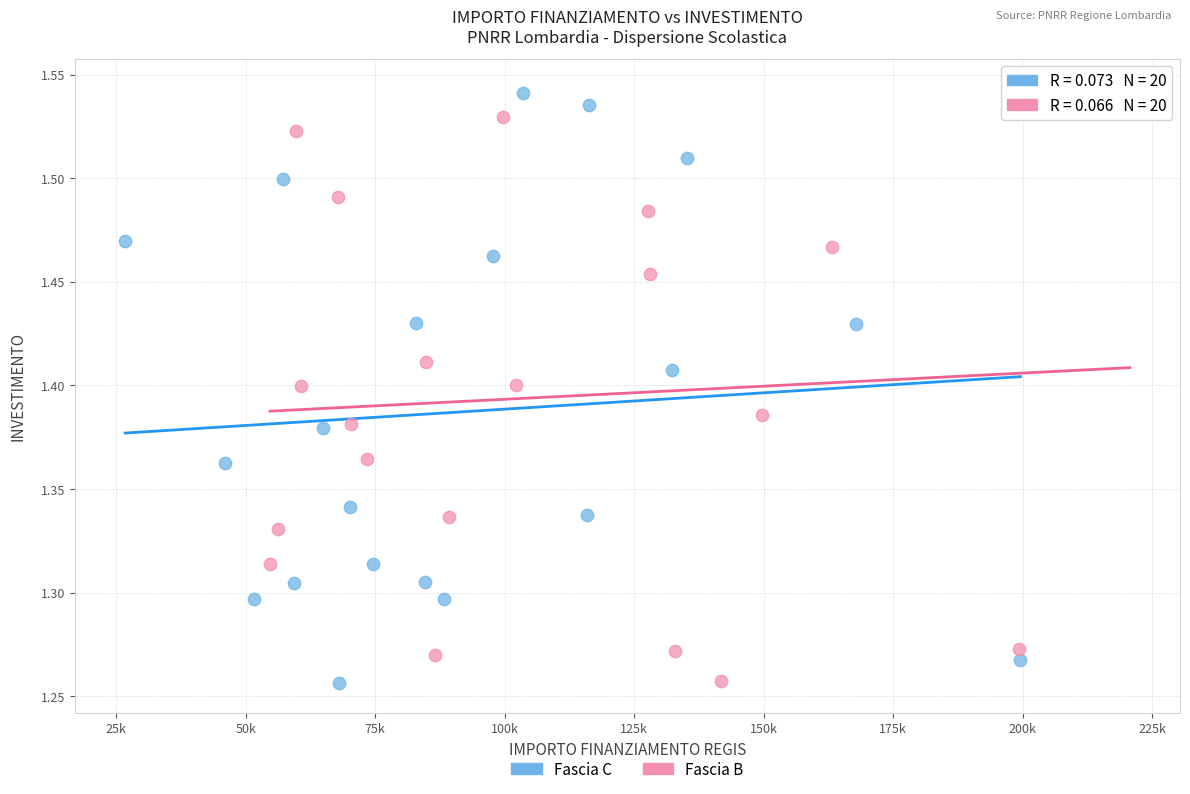

What are all the series names shown in the legend?

Fascia C, Fascia B